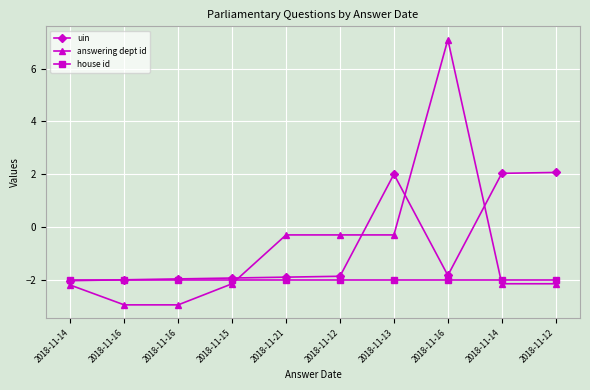

The value of uin at 2018-11-14 is -2.9. True or false?

False